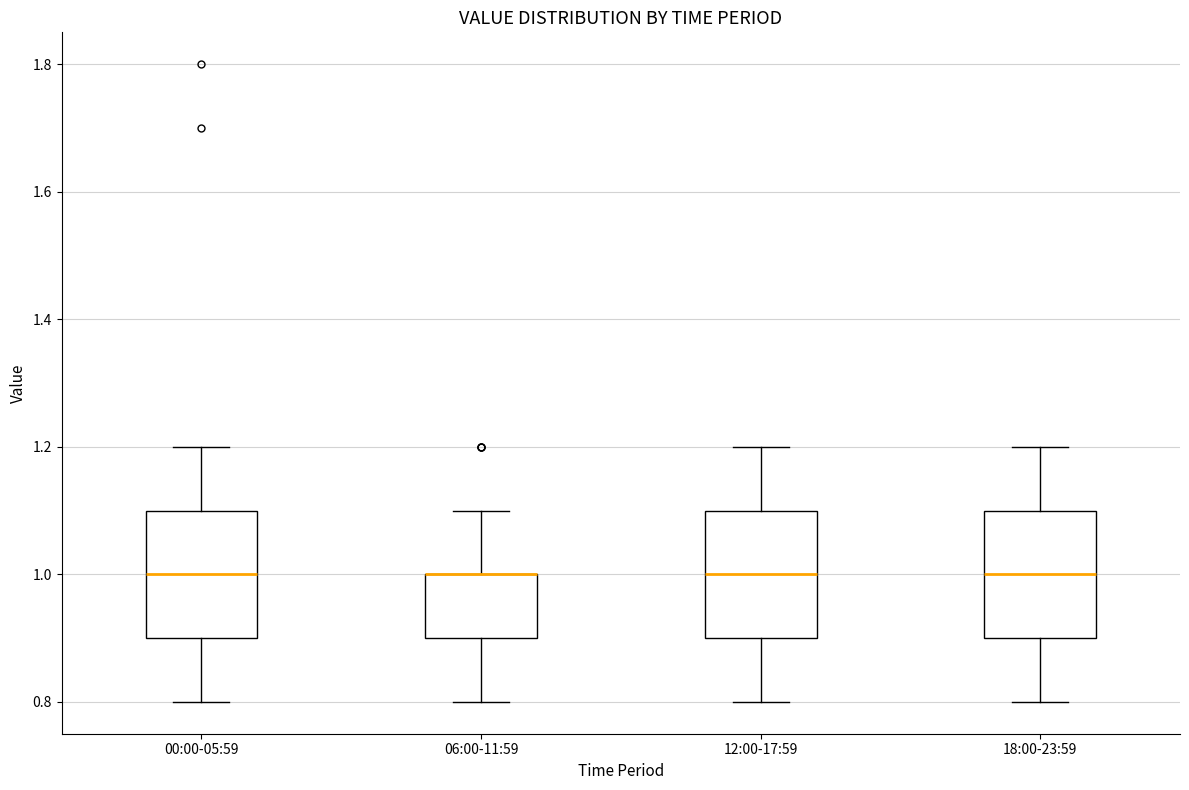

Reading left to right, read every box against the y-axis: the position of its median line, the range the box covers, and the ends of its whiskers. The values are not printed on the chart, so give them approximately, as read against the axis.

00:00-05:59: median 1.0, box 0.9 to 1.1, whiskers 0.8 to 1.2
06:00-11:59: median 1.0 (drawn on the box's upper edge), box 0.9 to 1.0, whiskers 0.8 to 1.1
12:00-17:59: median 1.0, box 0.9 to 1.1, whiskers 0.8 to 1.2
18:00-23:59: median 1.0, box 0.9 to 1.1, whiskers 0.8 to 1.2